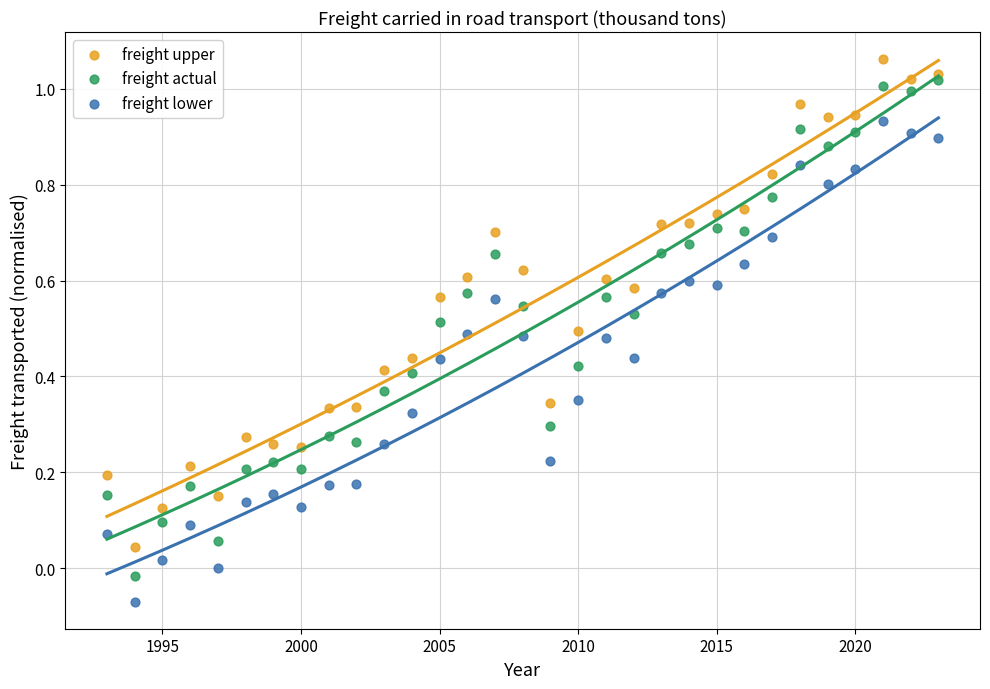

Across all data points, what is the range of X values (max minus min)?

30.0